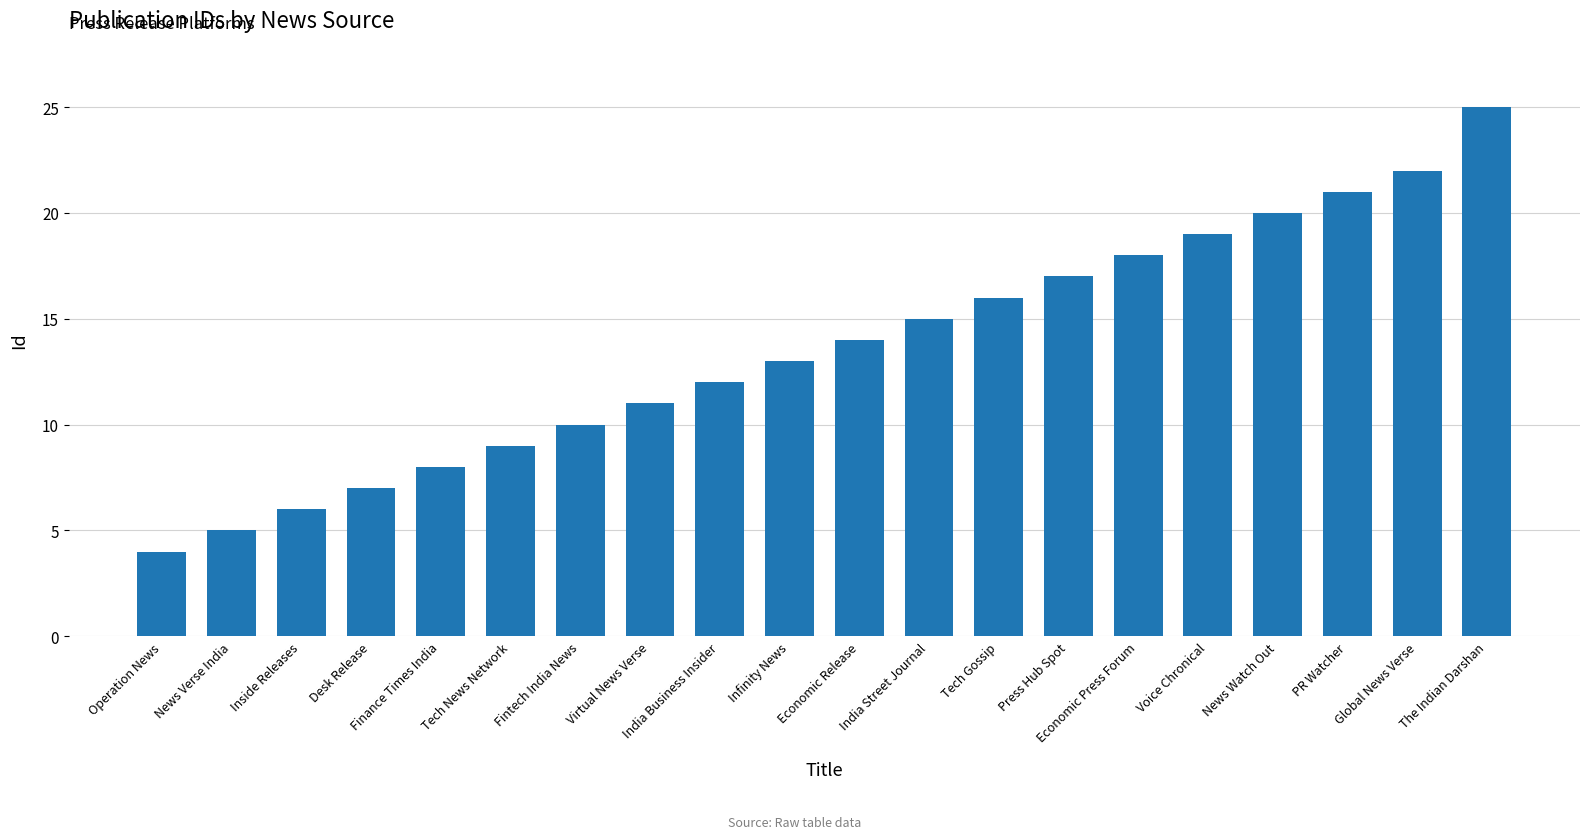

Count the number of categories in the chart.

20